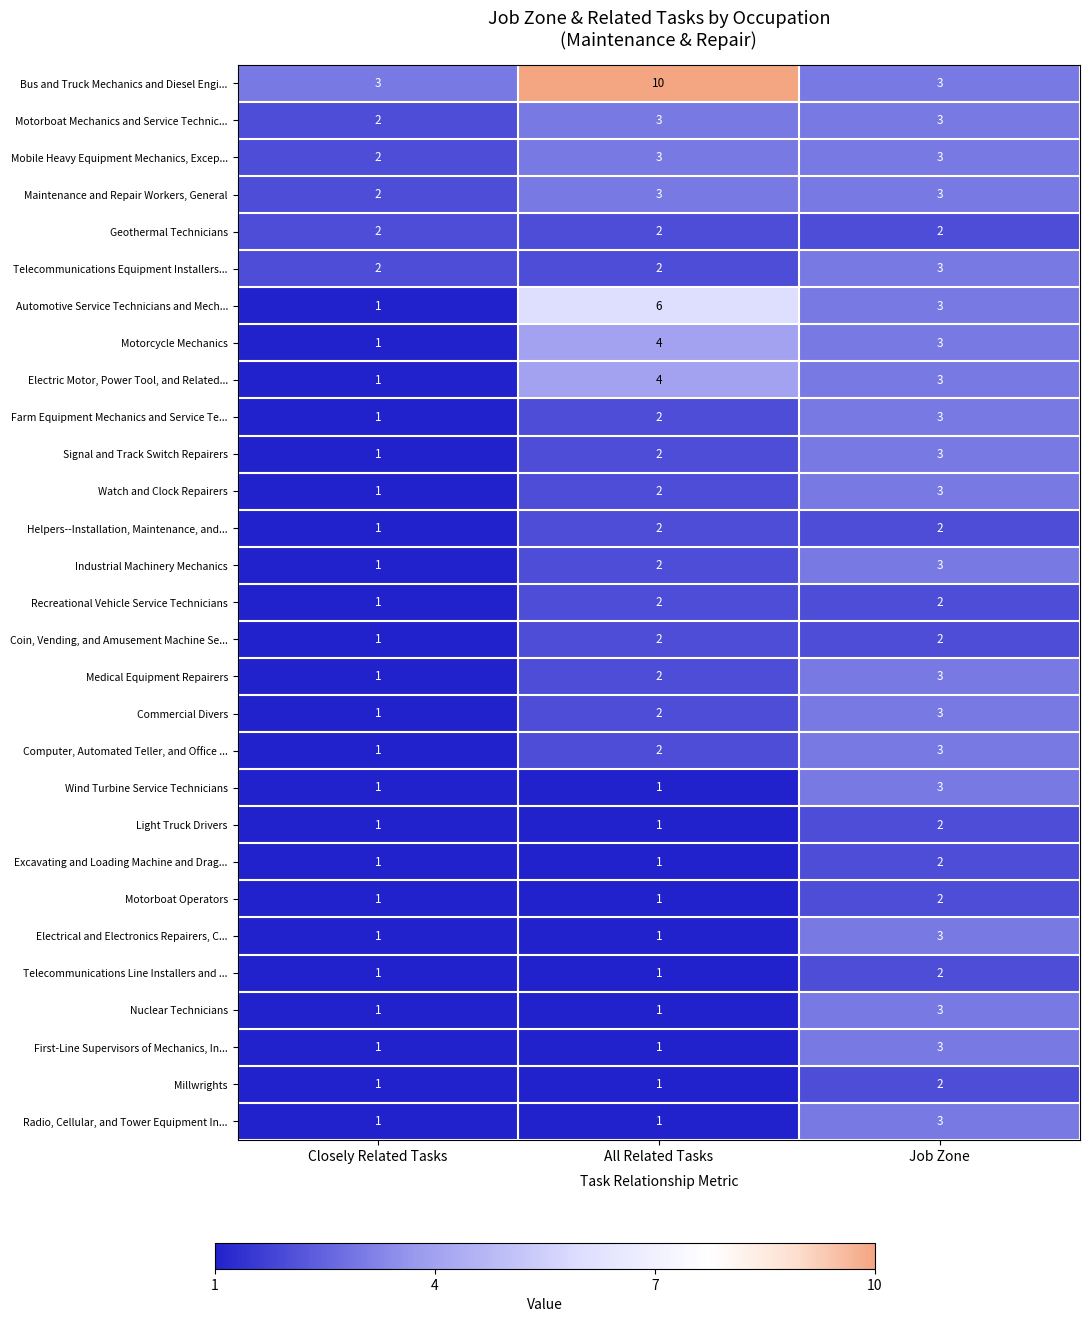

How many Automotive Service Technicians and Mech... values are between 1 and 6?

3